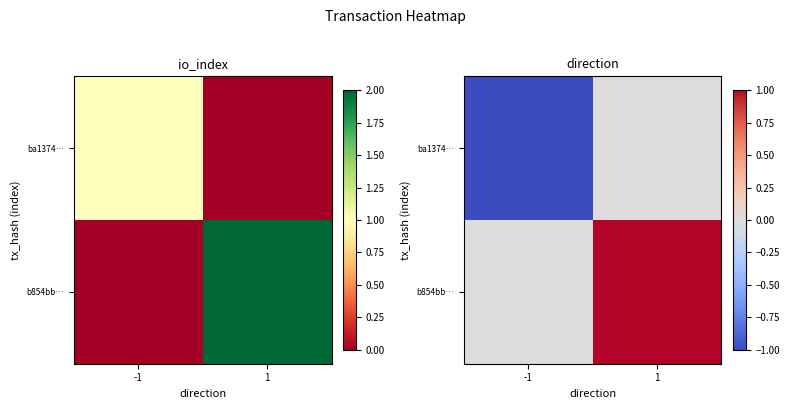

List the series in order of their overall mean, highest first.

b854bb…, ba1374…